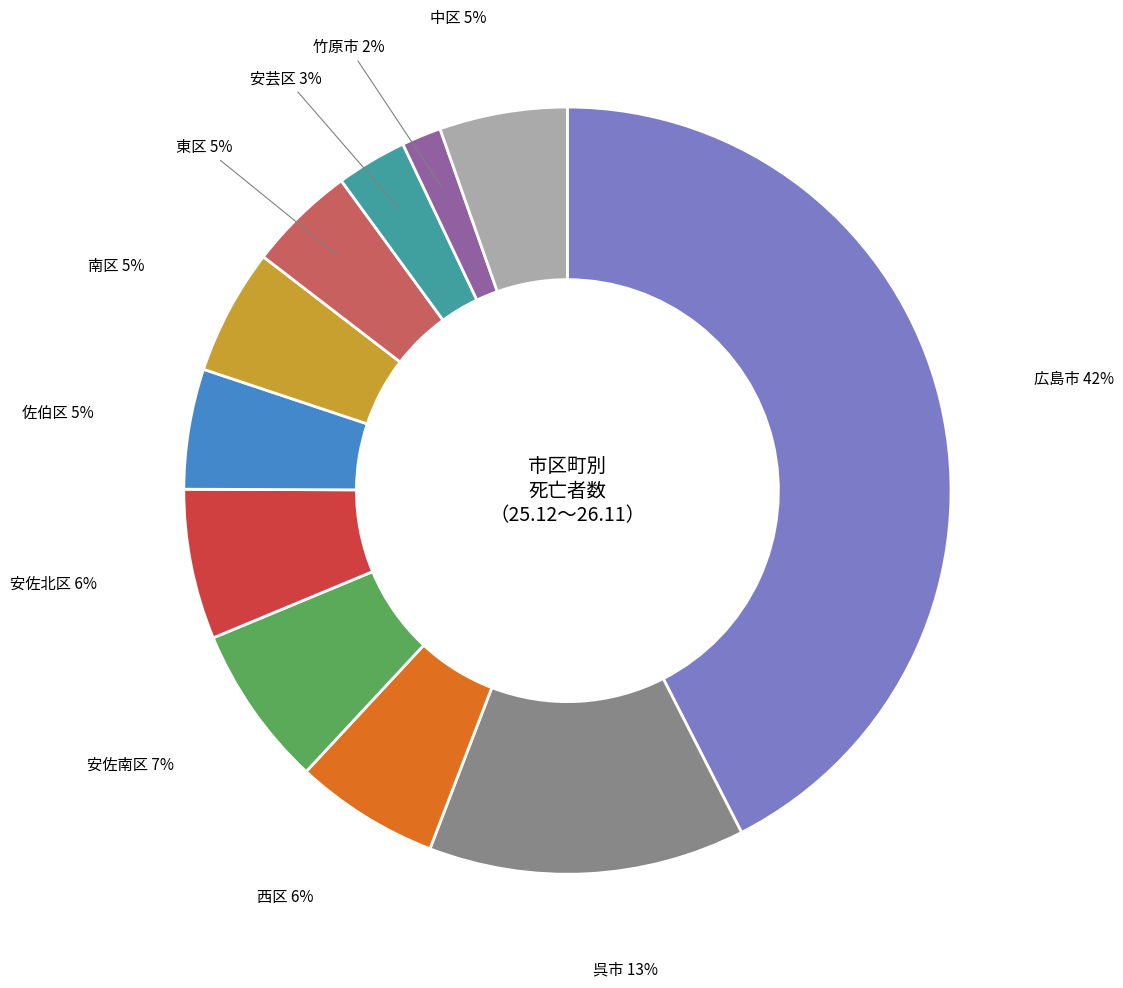

To the nearest percent, what is the average slice percentage?

9%